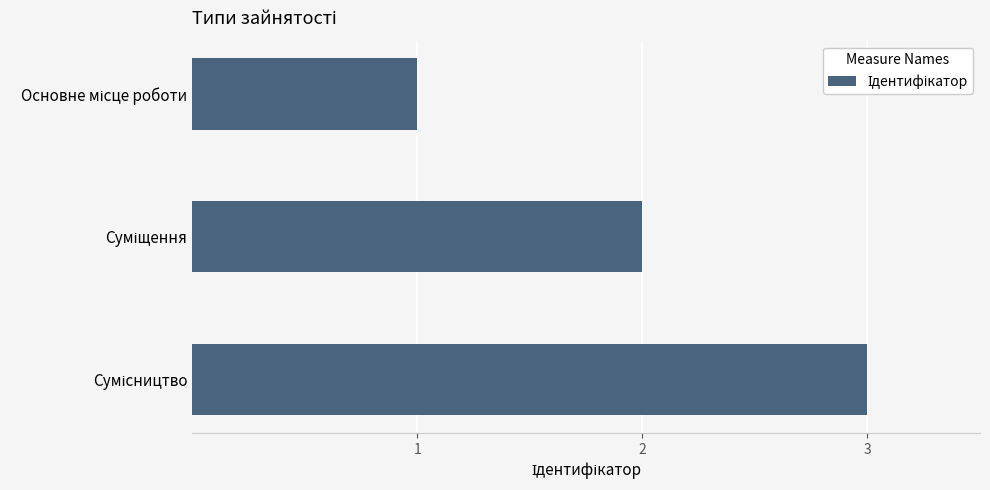

What is the greatest value displayed?

3